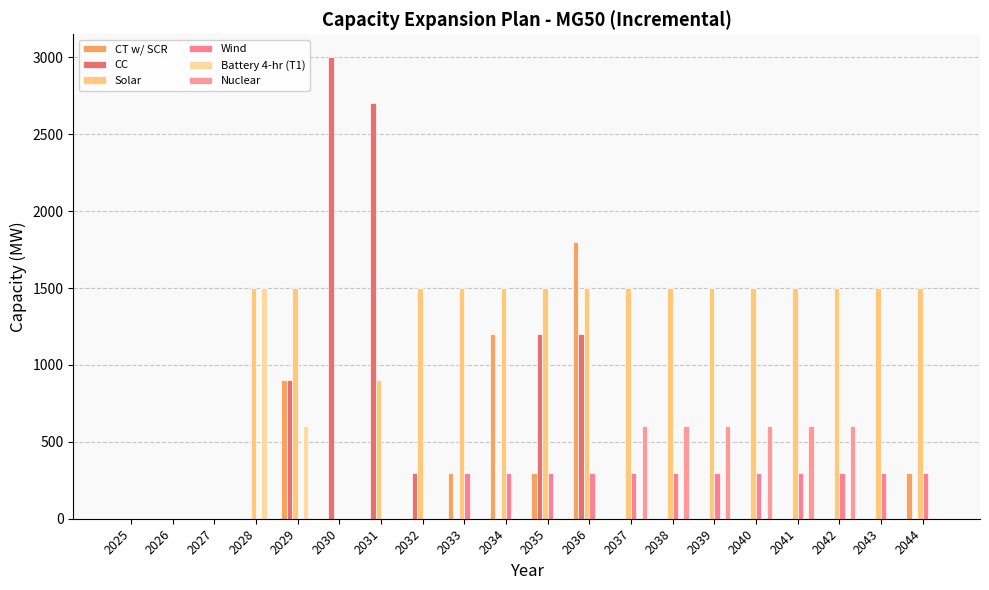

How many Wind values are between 0 and 300?

20